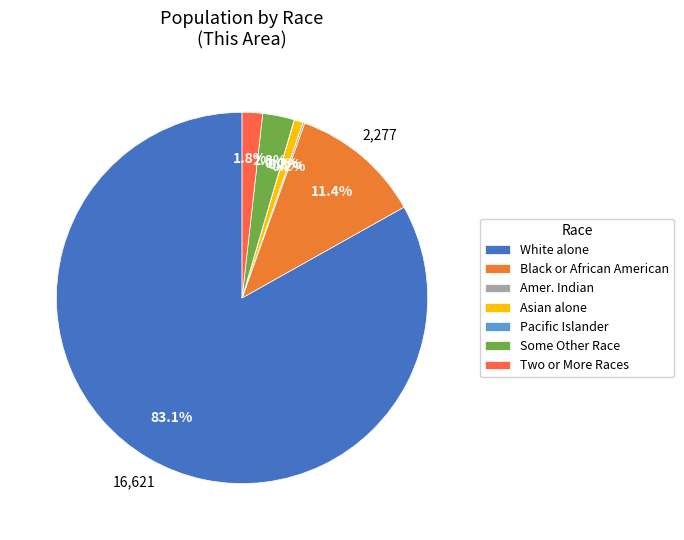

Which category has the biggest portion of the pie?

White alone